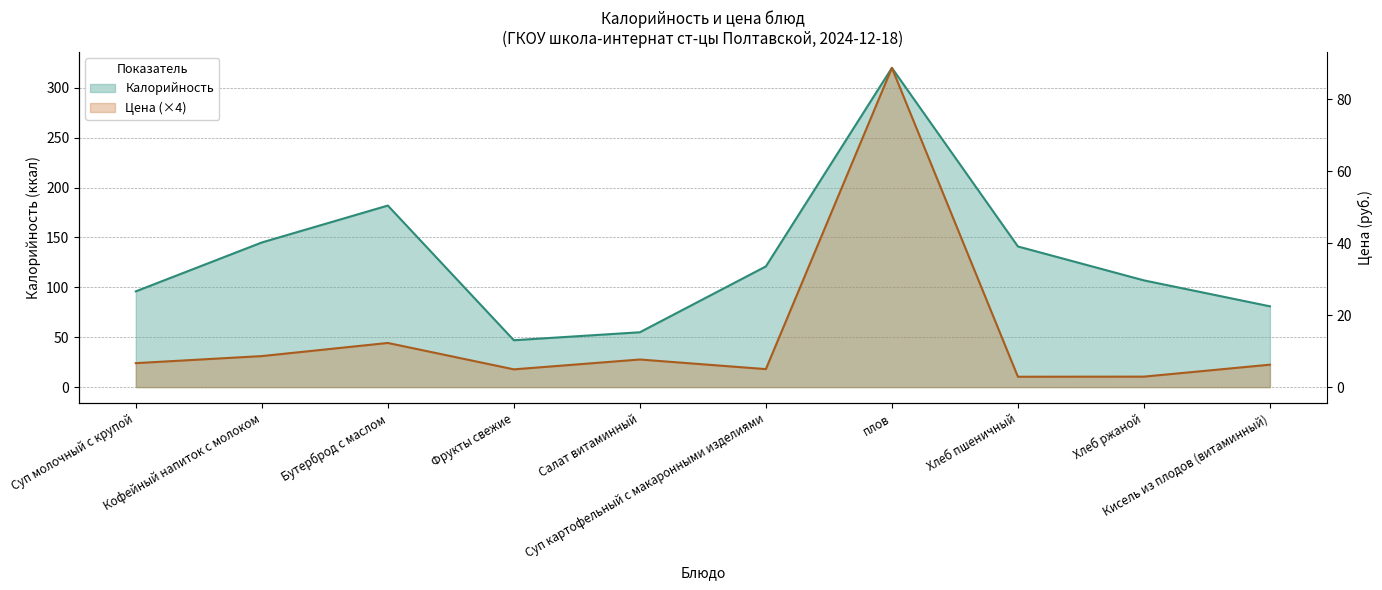

What is the label of the 2nd point from the right?

Хлеб ржаной